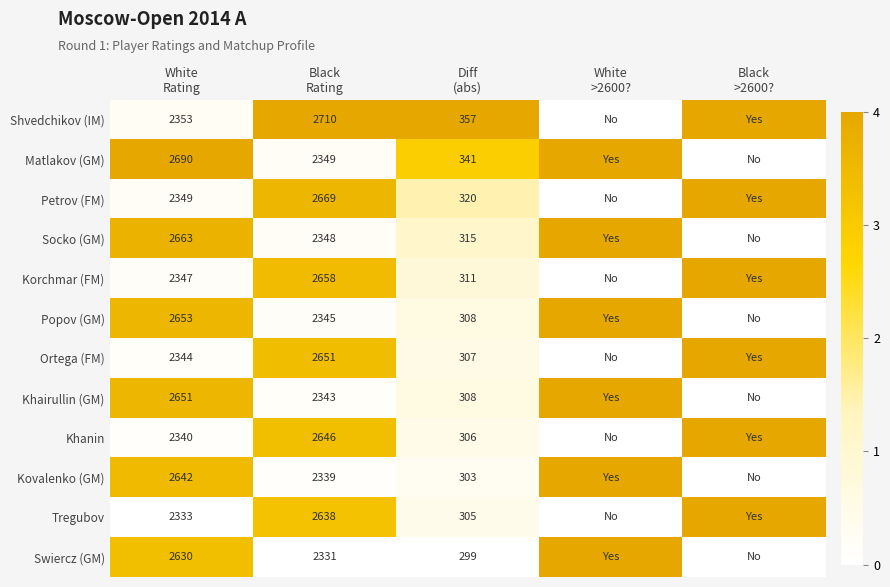

List the labels in order of Swiercz (GM) value, smallest first.

Black Rating, Diff (abs), Black >2600?, White Rating, White >2600?